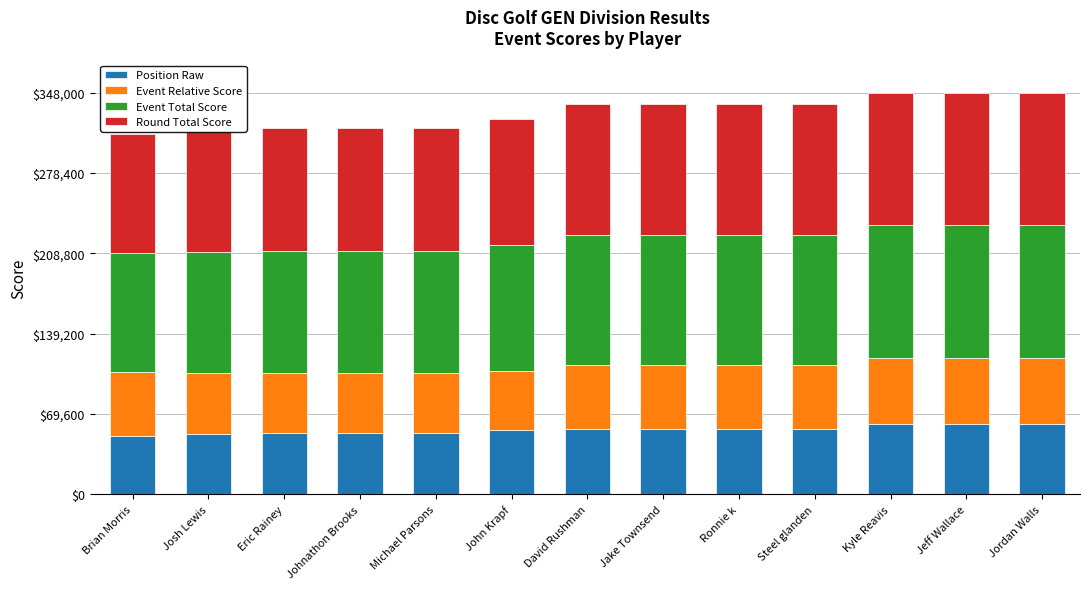

True or false: Position Raw has a value of 53000 at Michael Parsons.

True